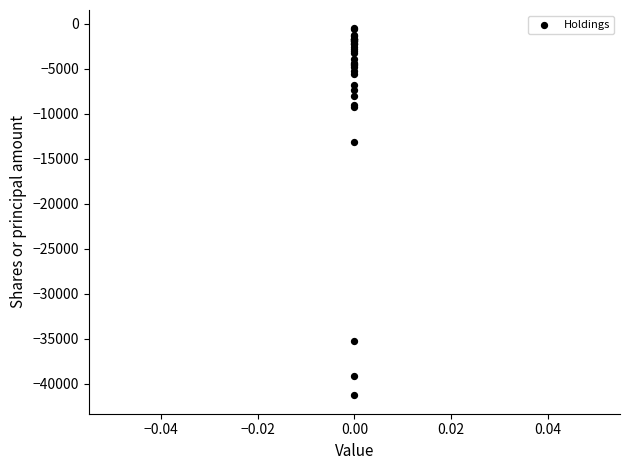

What Y value in the scatter plot is closest to -20911?

-13128